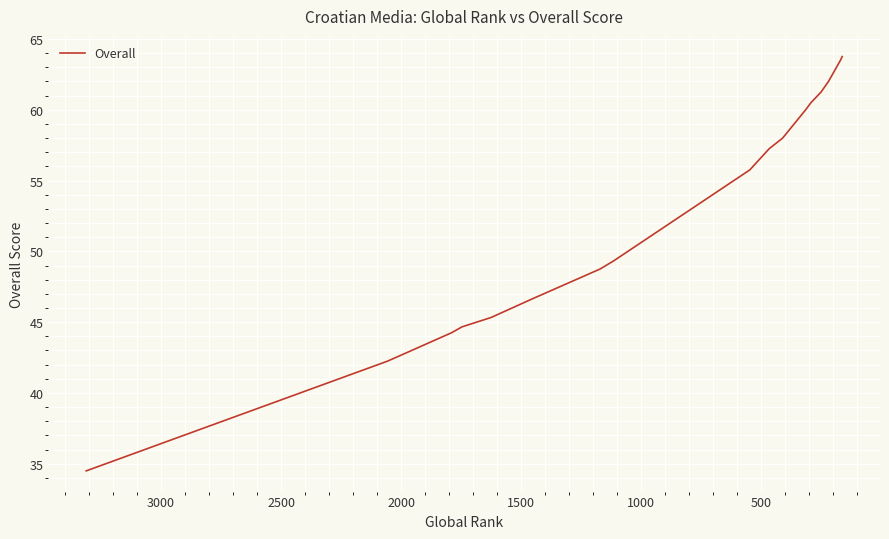

Reading left to right, transcribe all the data shown in this chart.

34.5	42.2	44.2	44.7	45.3	46.7	48.8	49.3	55.8	57.2	58.0	60.0	60.5	61.2	62.0	63.5	63.8